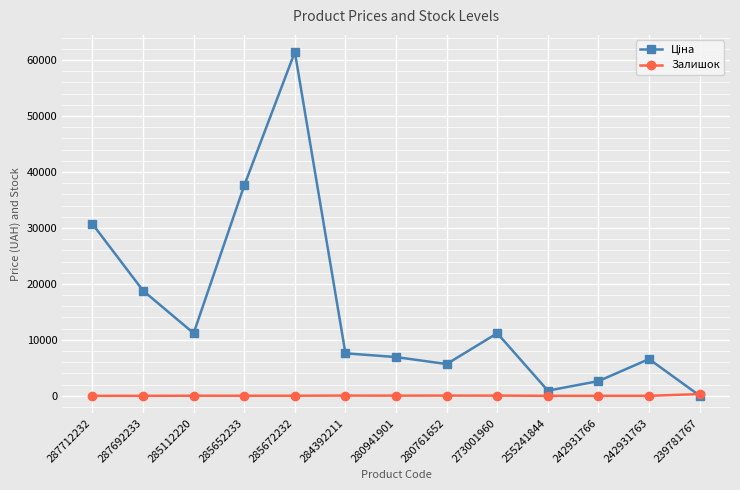

What is the greatest value displayed?

61434.3